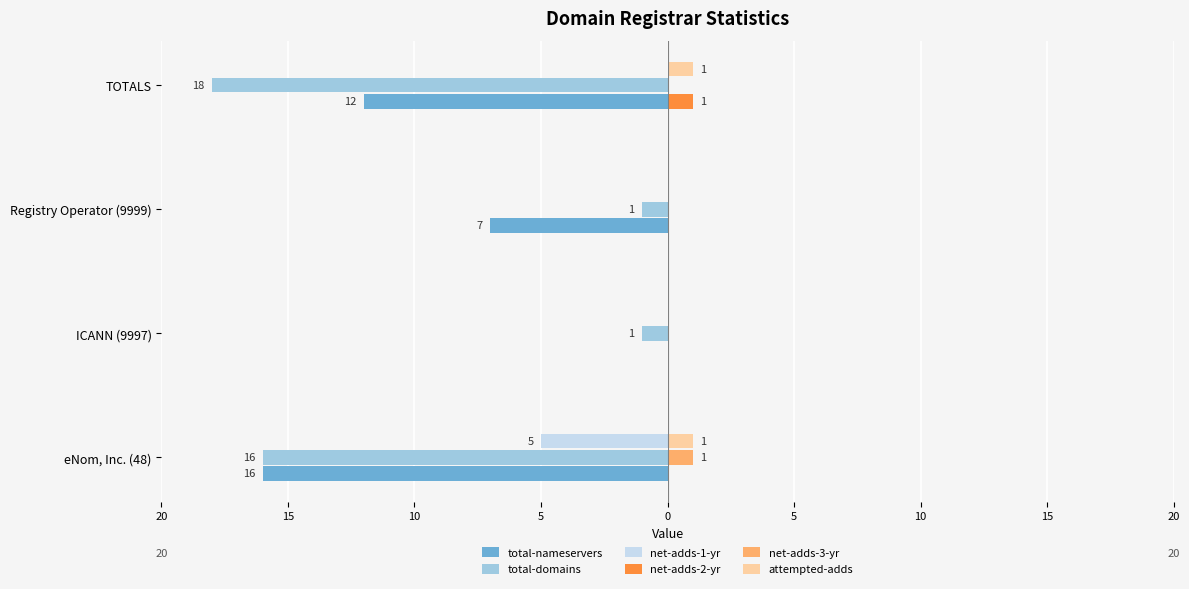

What are all the series names shown in the legend?

total-nameservers, total-domains, net-adds-1-yr, net-adds-2-yr, net-adds-3-yr, attempted-adds